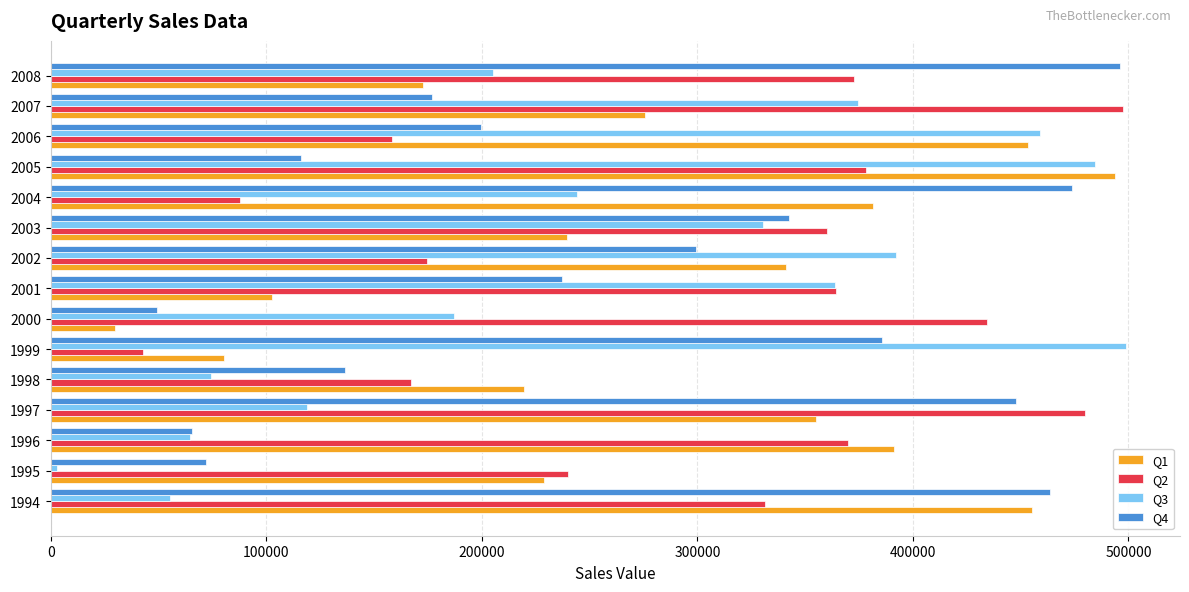

How many values in the Q2 series exceed 359983?

8